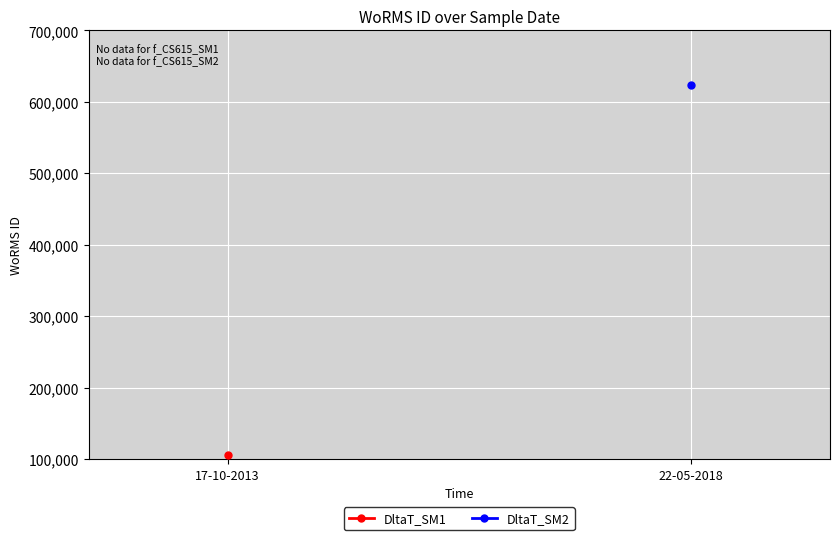

Where is the data nearest to the value 364868?

22-05-2018